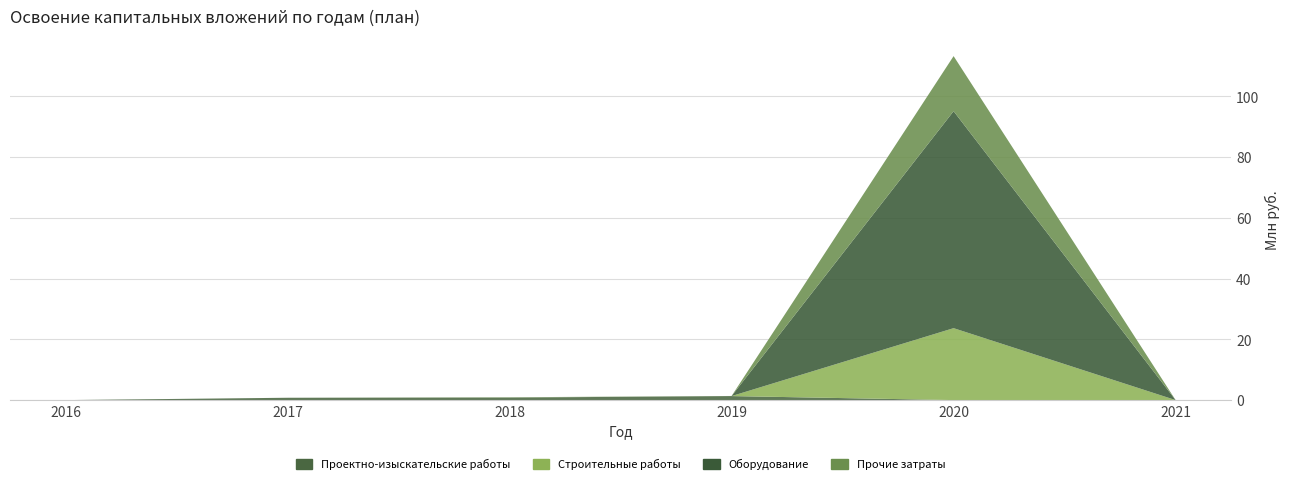

Reading left to right, transcribe all the data shown in this chart.

Проектно-изыскательские работы: 2016=0.0	2017=0.8	2018=0.8	2019=1.3	2020=0.0	2021=0.0
Строительные работы: 2016=0.0	2017=0.0	2018=0.0	2019=0.0	2020=23.7	2021=0.0
Оборудование: 2016=0.0	2017=0.0	2018=0.0	2019=0.0	2020=71.4	2021=0.0
Прочие затраты: 2016=0.0	2017=0.0	2018=0.1	2019=0.0	2020=18.1	2021=0.0